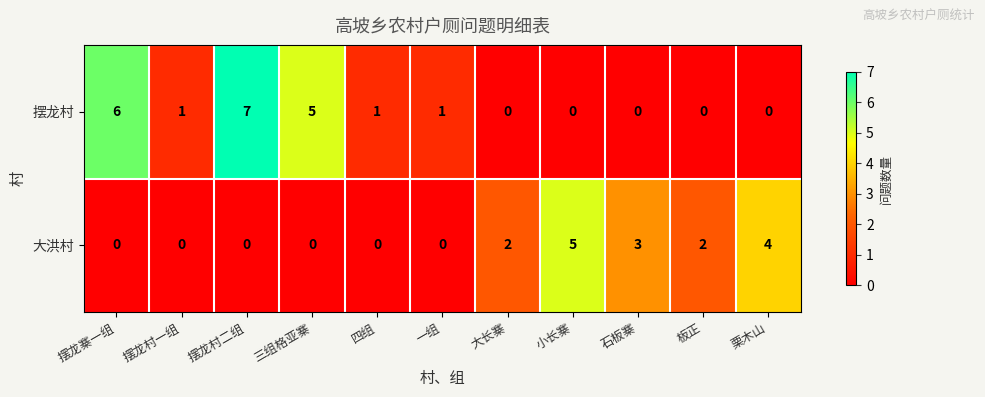

Count the 大洪村 values in the range 0 to 3.

9